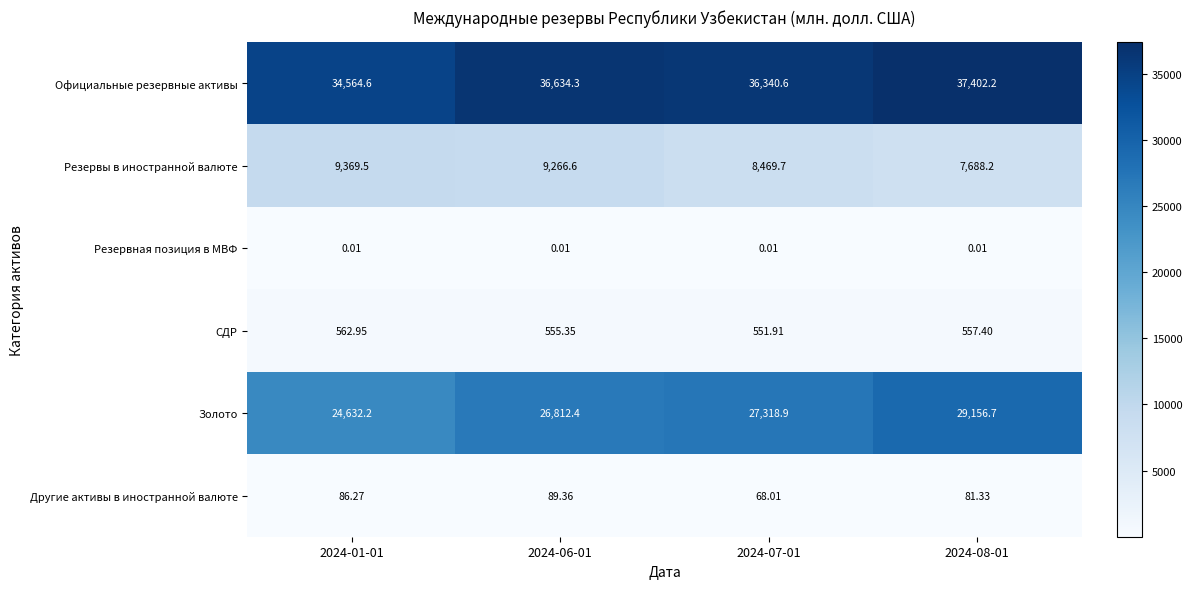

Rank the series at 2024-01-01 from highest to lowest value.

Официальные резервные активы, Золото, Резервы в иностранной валюте, СДР, Другие активы в иностранной валюте, Резервная позиция в МВФ